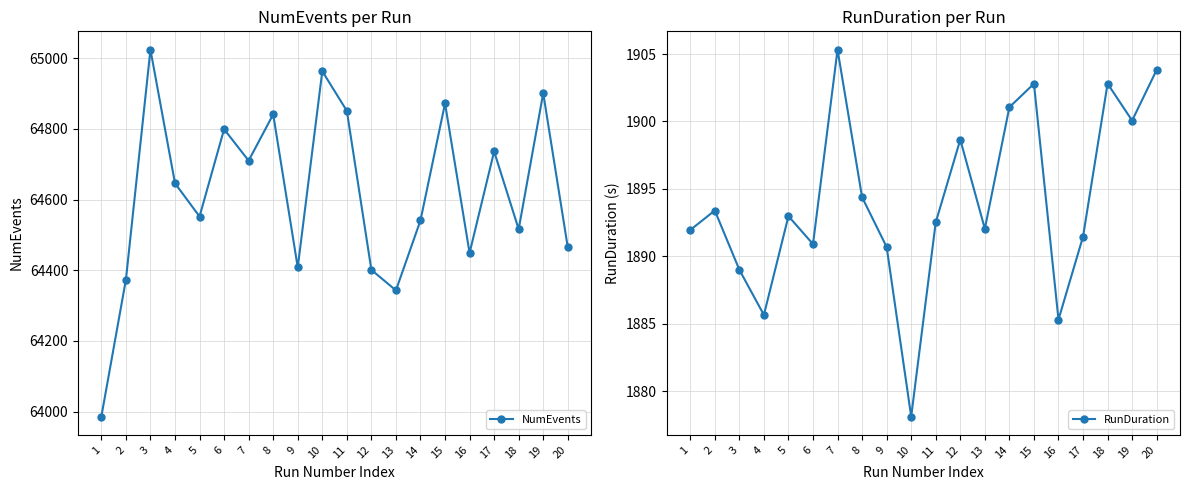

Where is the first local maximum for NumEvents?

3